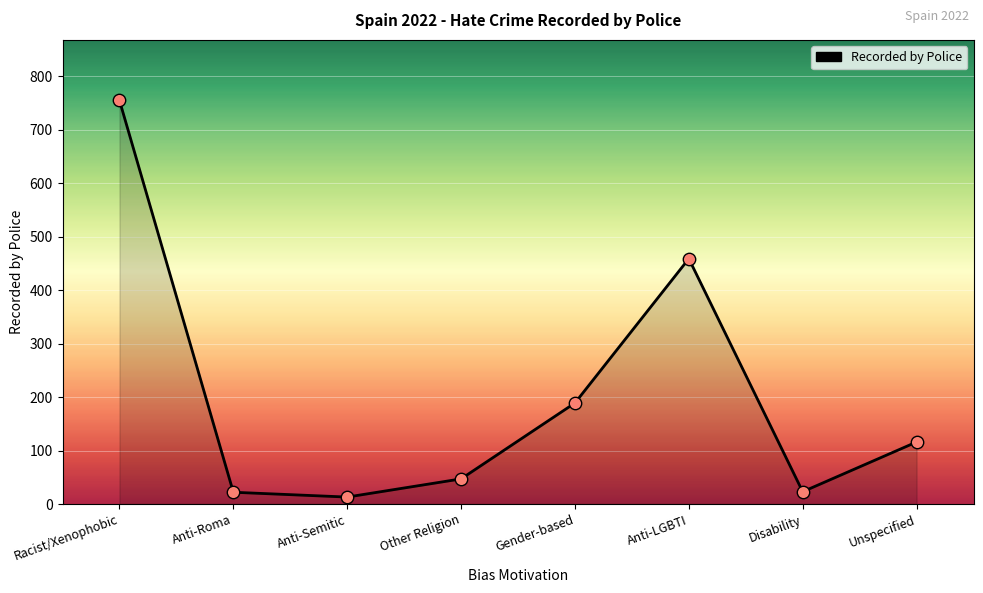

What is the ratio of the value at Unspecified to the value at Other Religion?

2.5